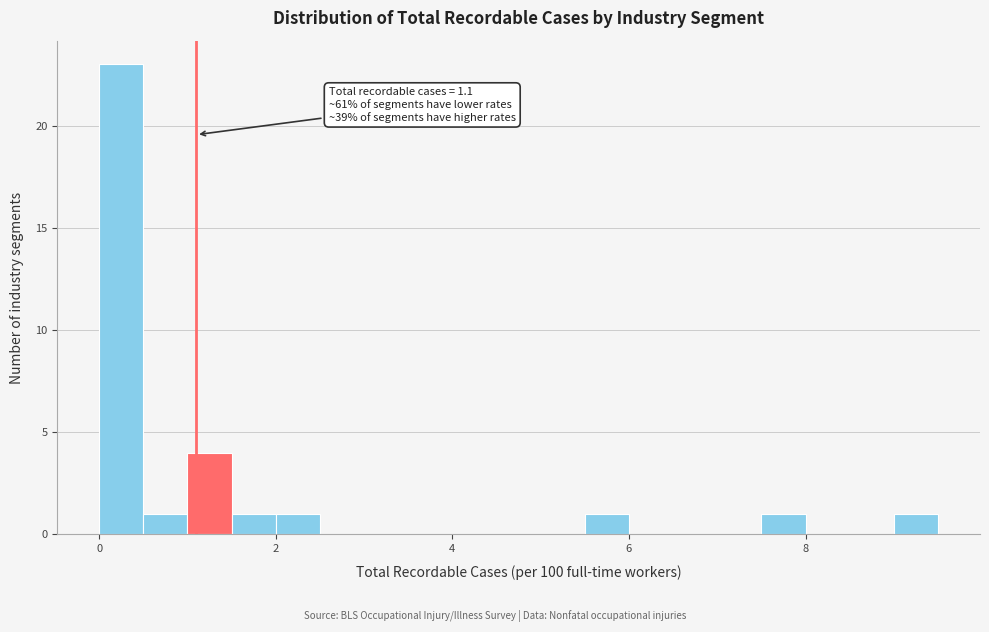

Around what value on the x-axis is the tallest bar? Give the approximate position of its centre, as read against the axis.

0.2